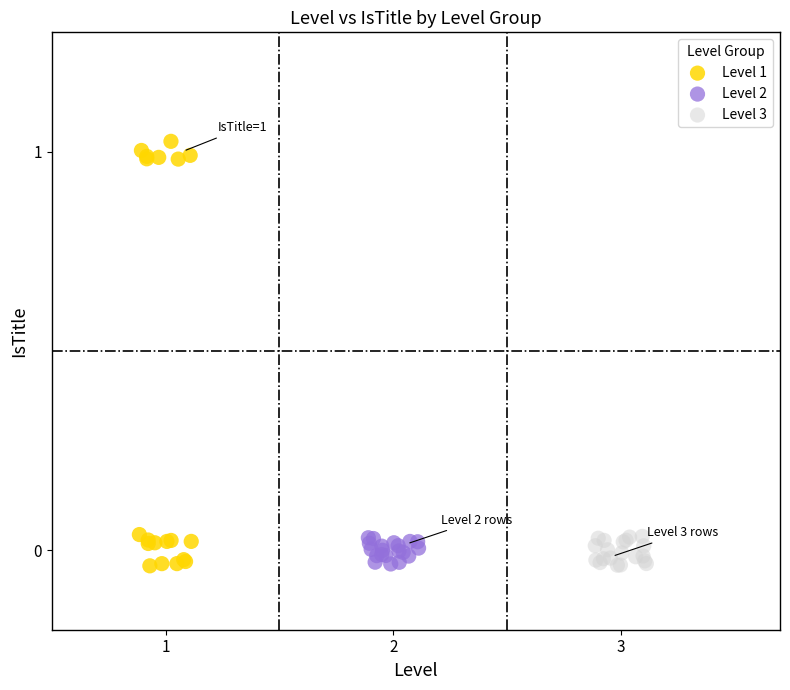

Which series has the largest Y range (max minus min)?

Level 1